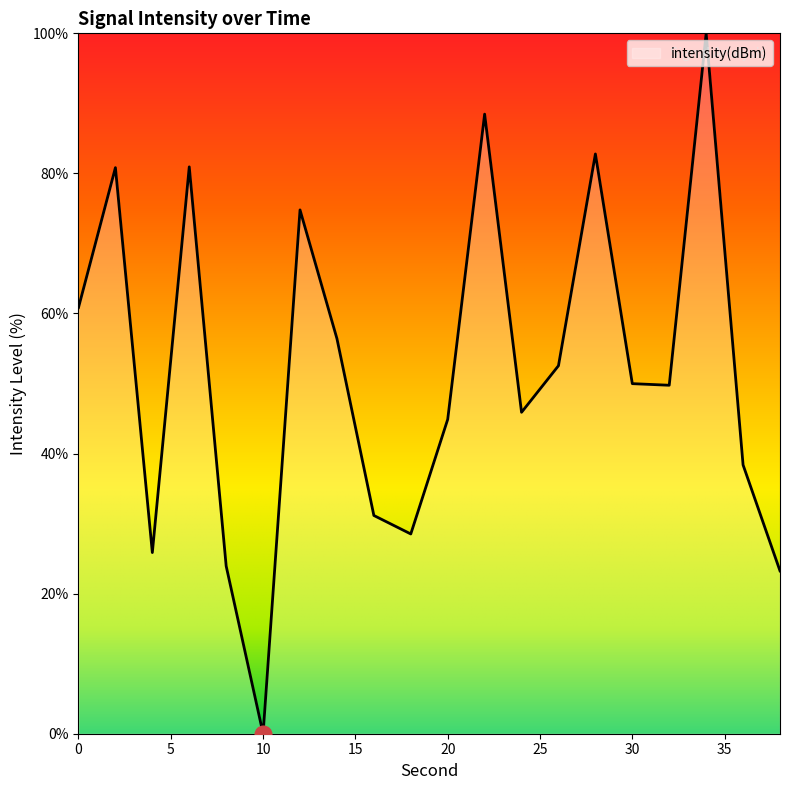

What is the greatest value displayed?

100.0